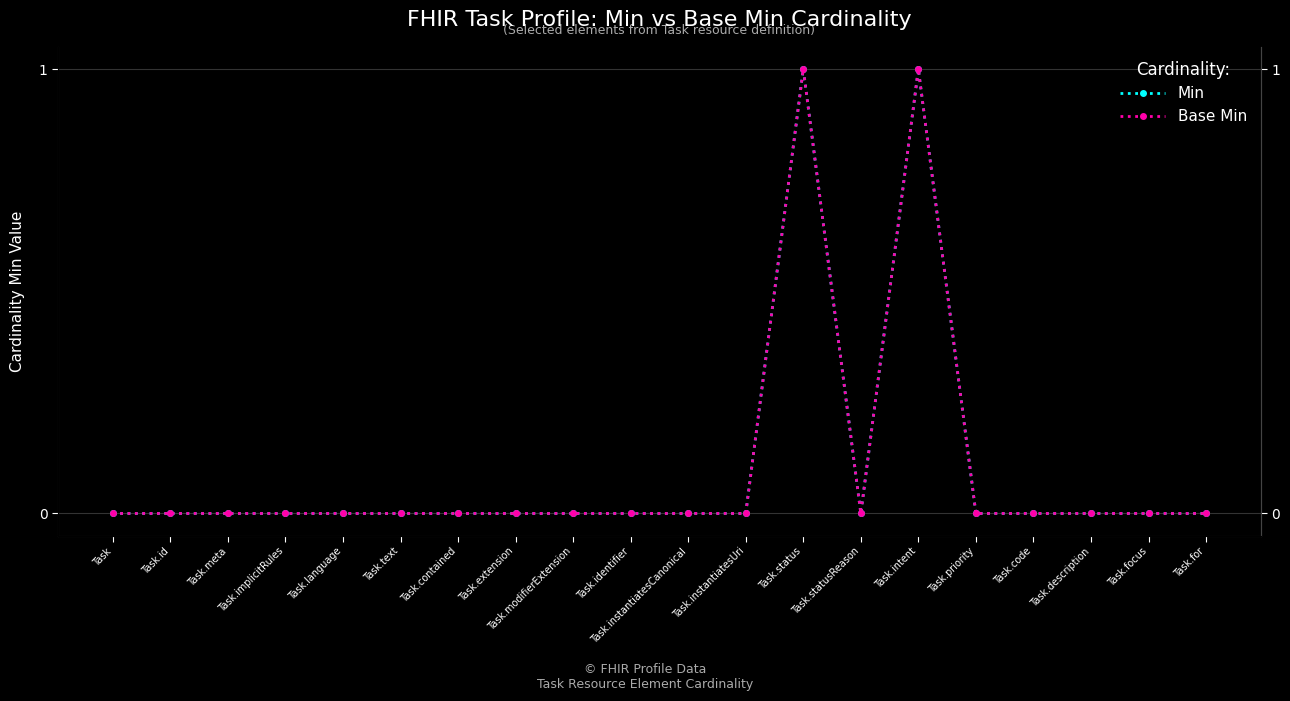

How many data points in Base Min are above 0?

2